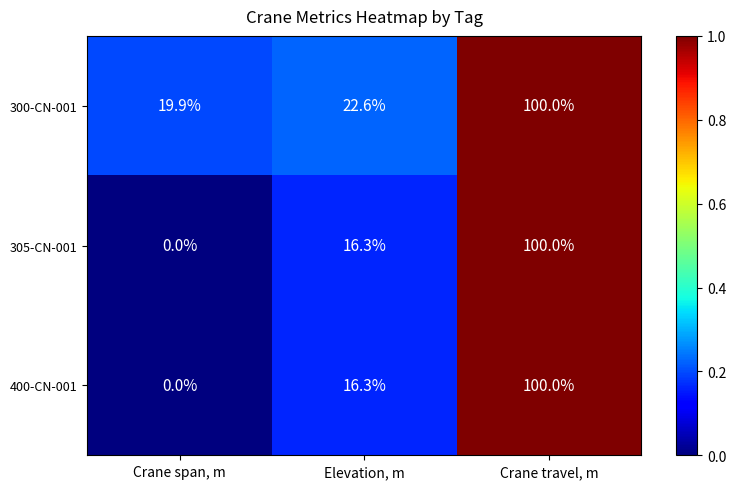

At which category does the chart reach its peak across all series?

Crane travel, m